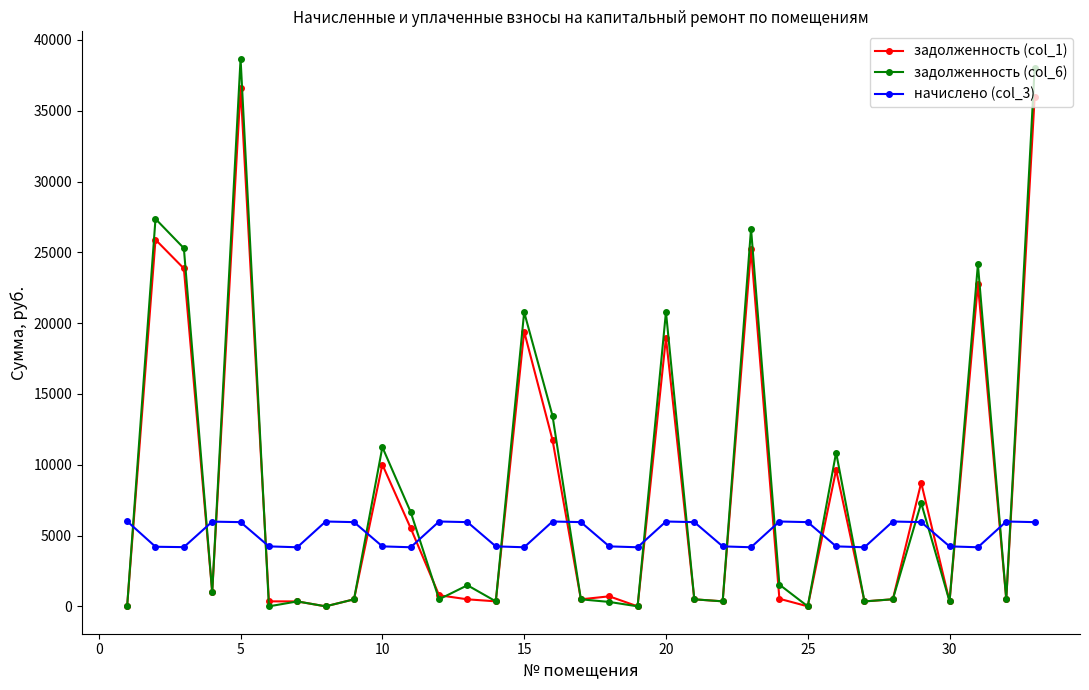

Rank the series by their maximum value, from lowest to highest.

начислено (col_3), задолженность (col_1), задолженность (col_6)